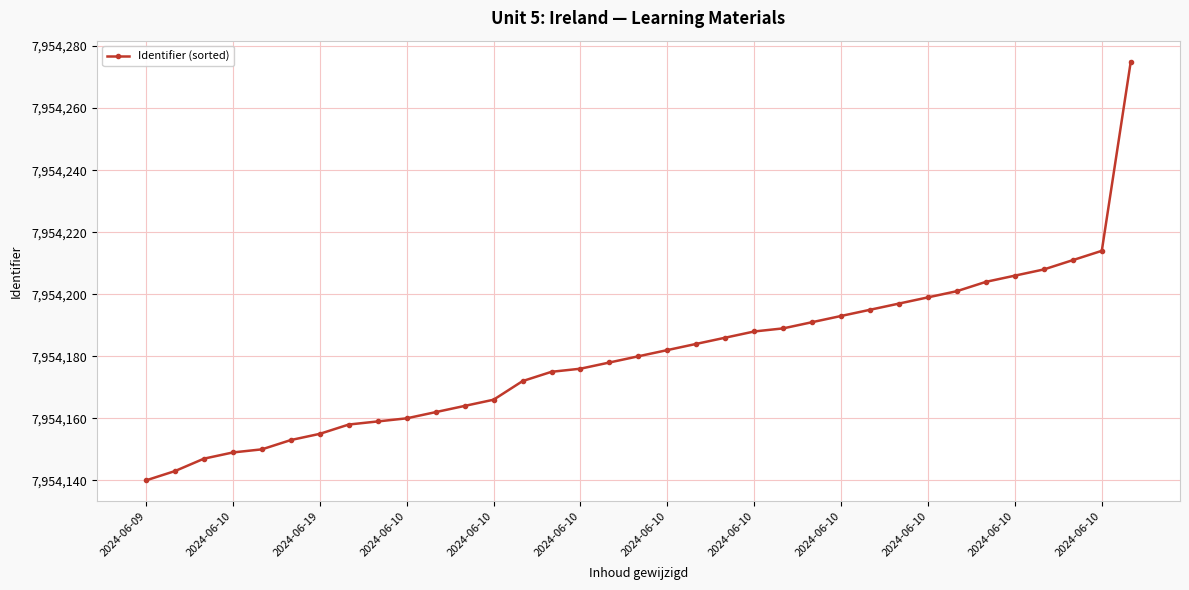

What is the sum of all values?

278396310